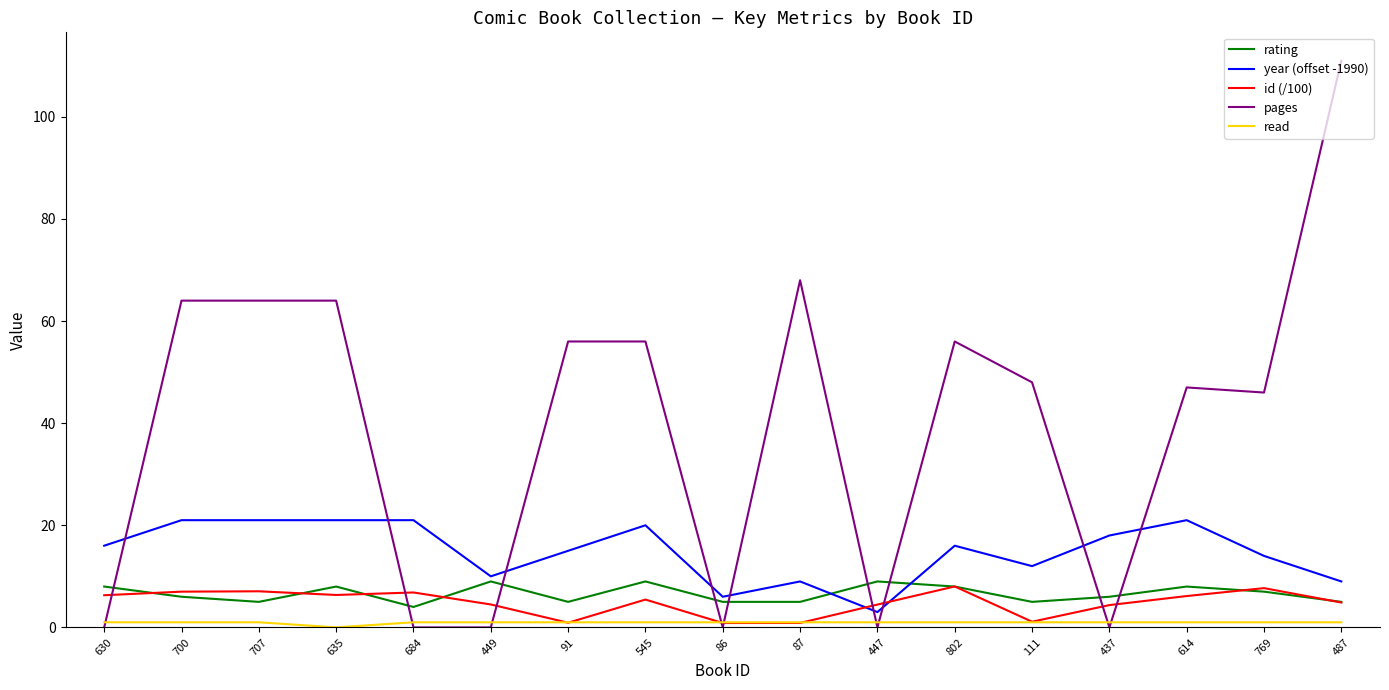

True or false: pages has a value of 48.0 at 111.

True